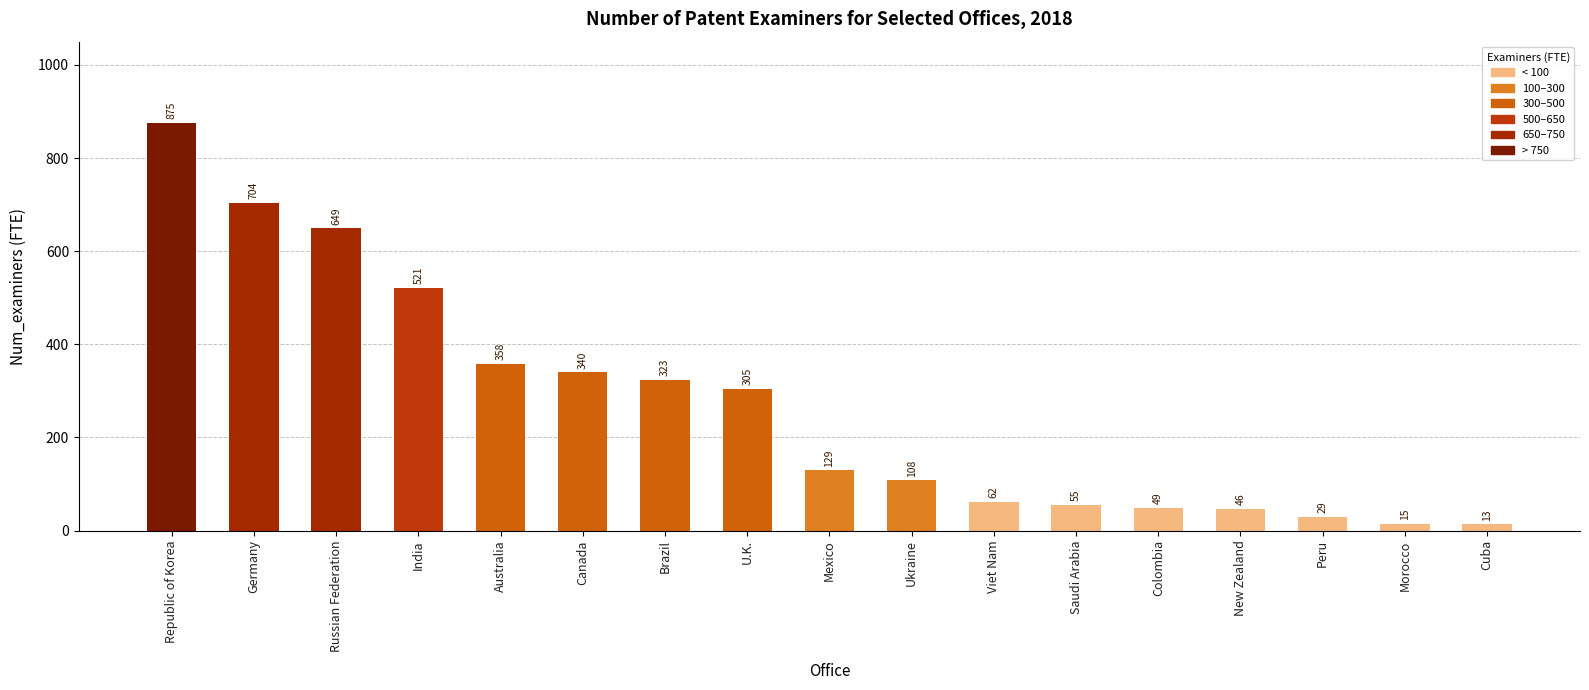

What is the greatest value displayed?

875